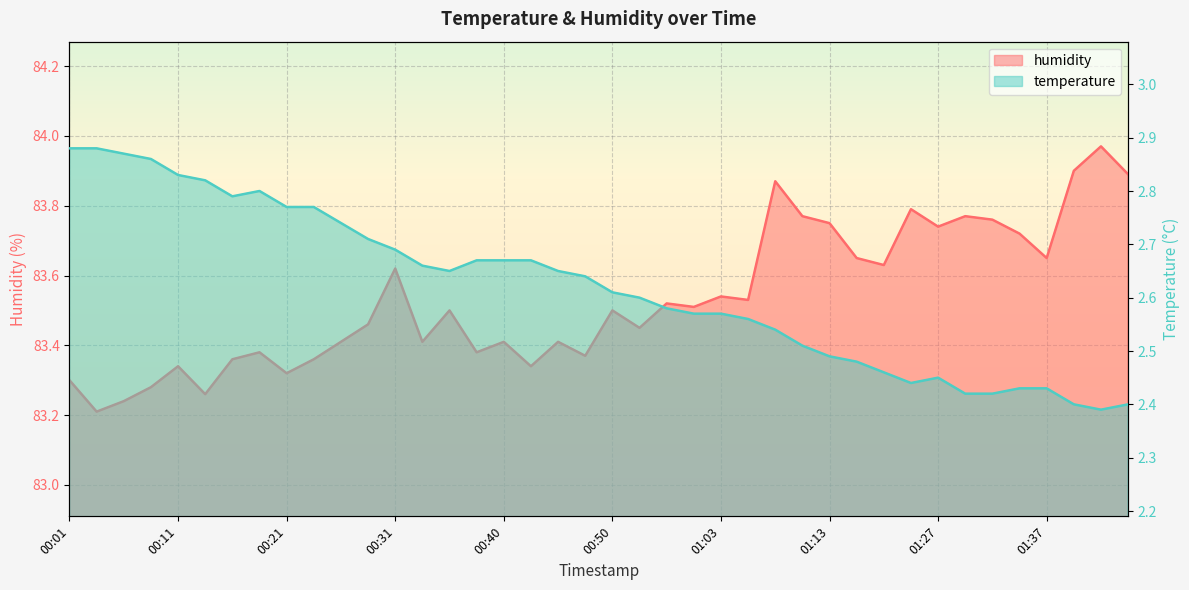

What is the value of the humidity point at the 6th from the left?

83.3